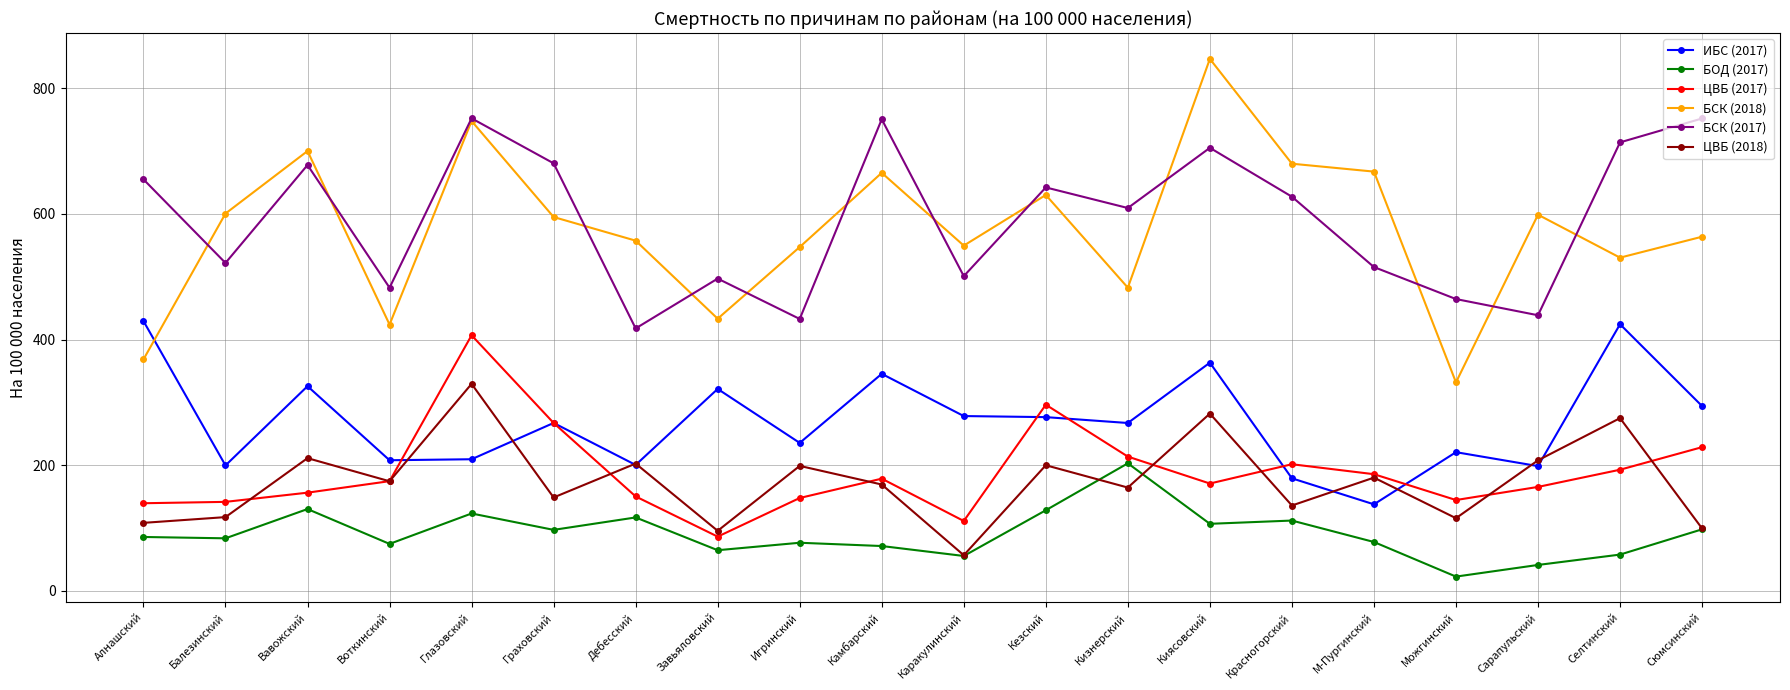

Count the number of data series in this chart.

6